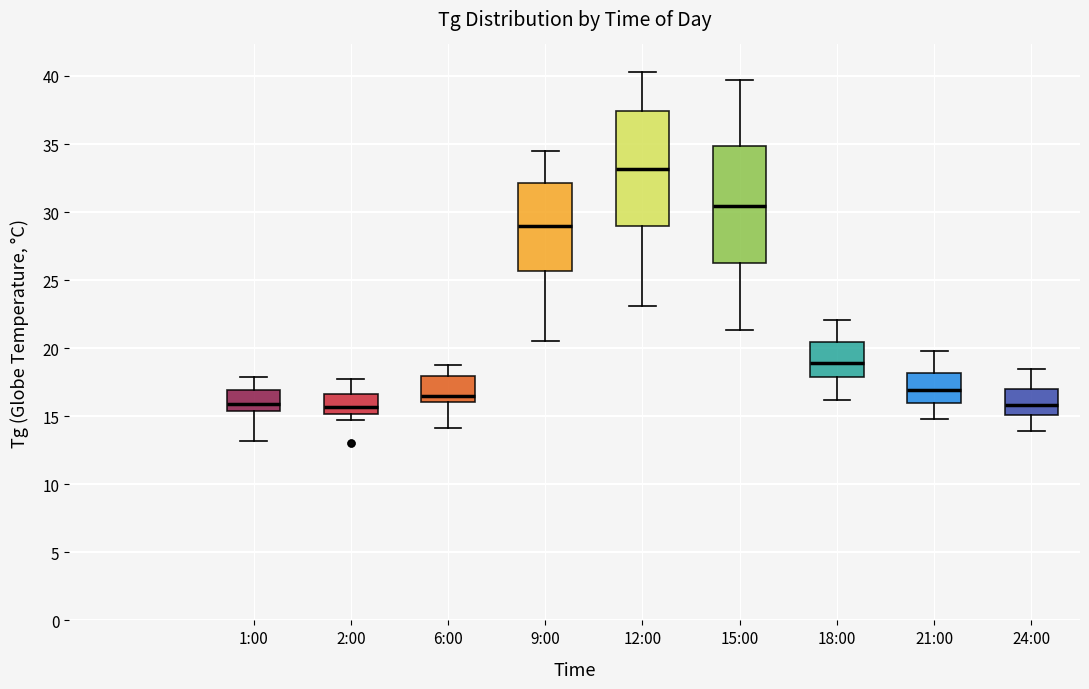

Where does the lower whisker of the box for 18:00 end on the y-axis? The values are not printed on the chart, so give them approximately, as read against the axis.

16.0